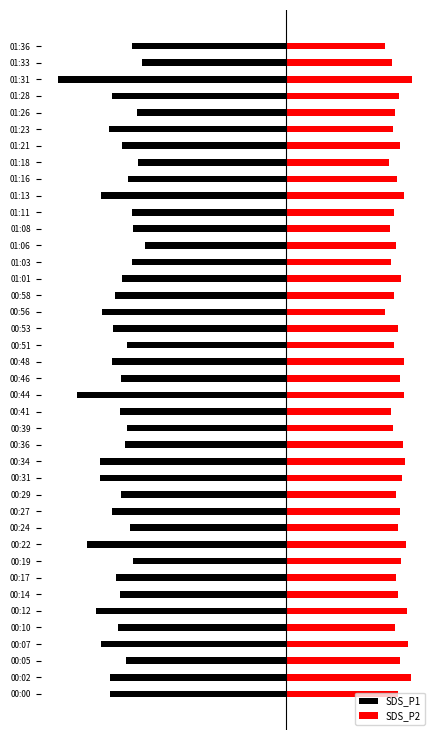

Between 00:10 and 00:58, which series saw the biggest shift?

SDS_P1